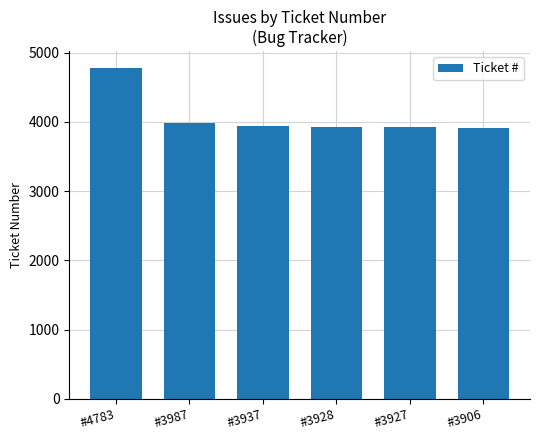

What is the sum of all values?

24468